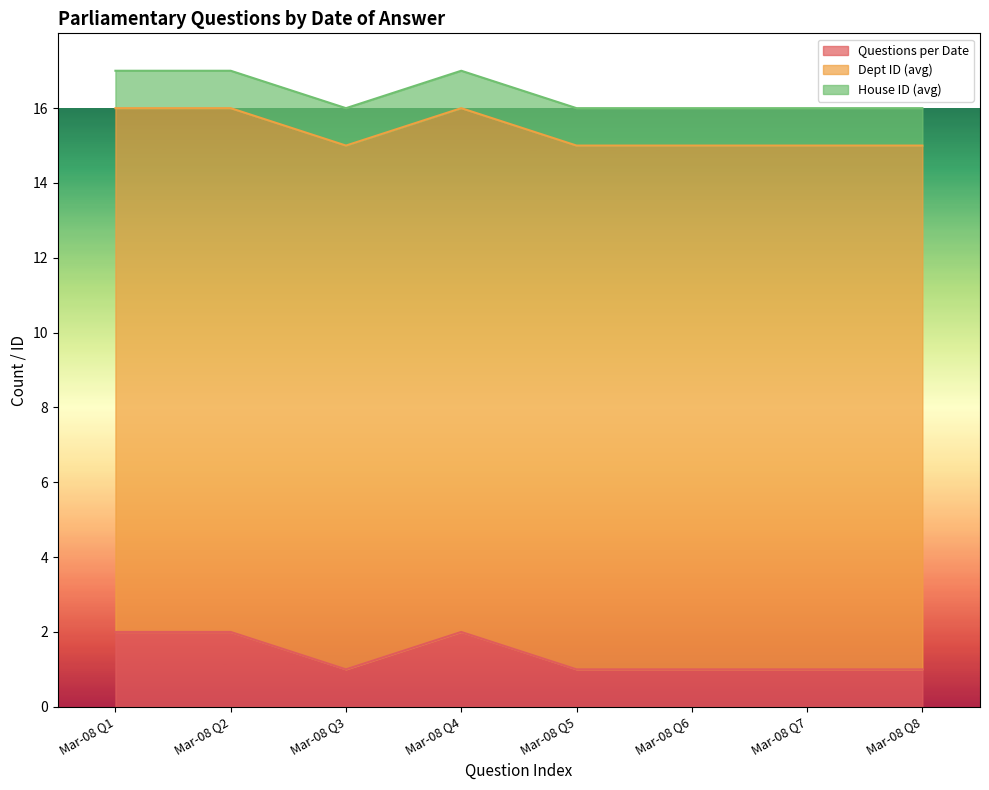

What is the total value across all series at Mar-08 Q3?

16